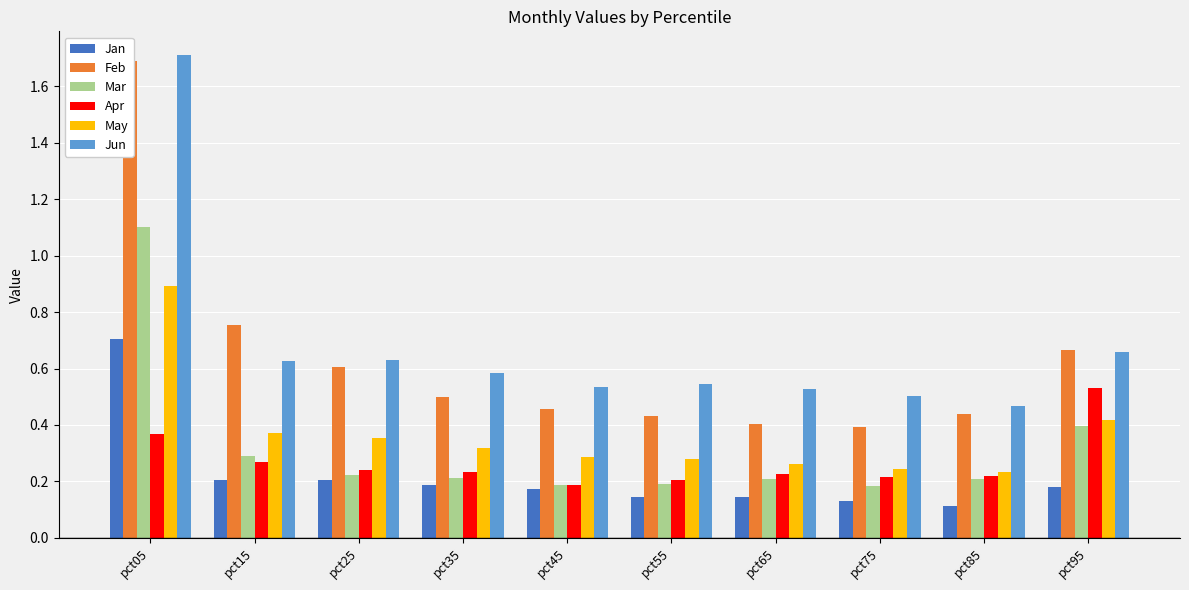

At which category is the sum across all series the highest?

pct05